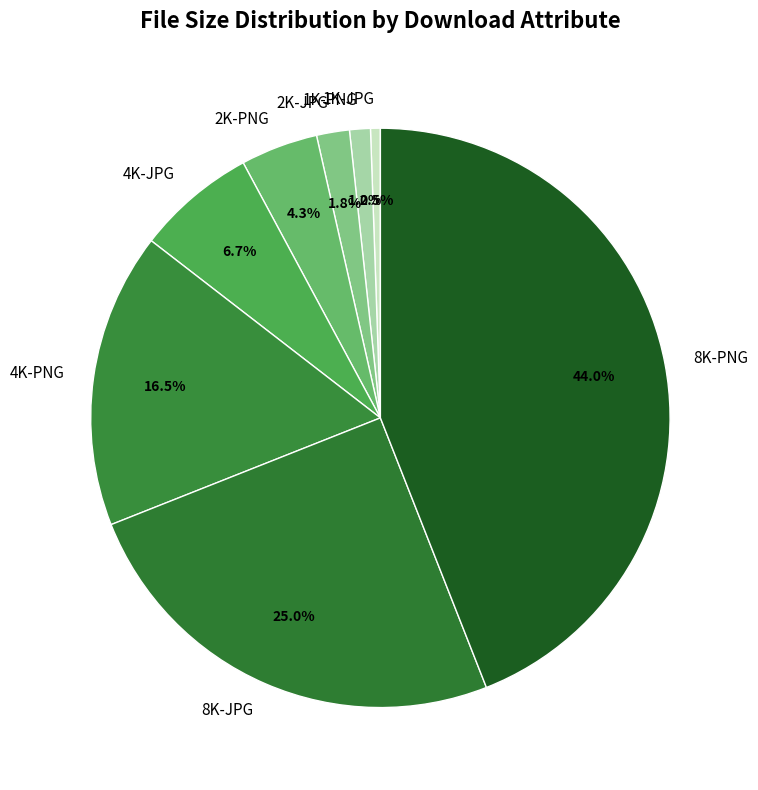

Does 1K-PNG account for over 50% of the chart?

No